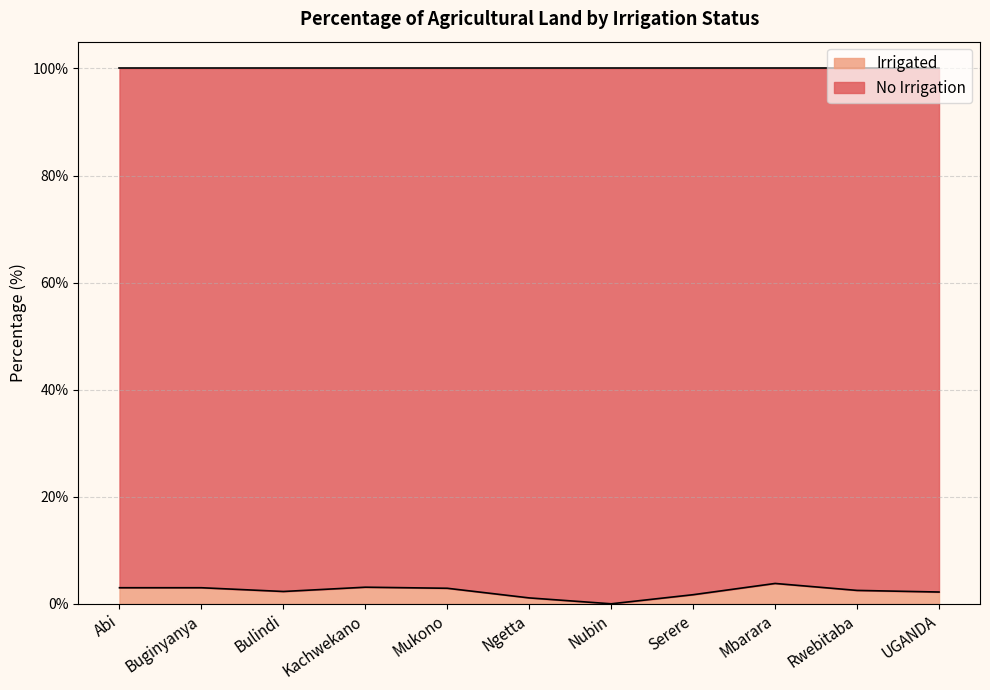

What is the difference between the second highest and minimum values?

3.1